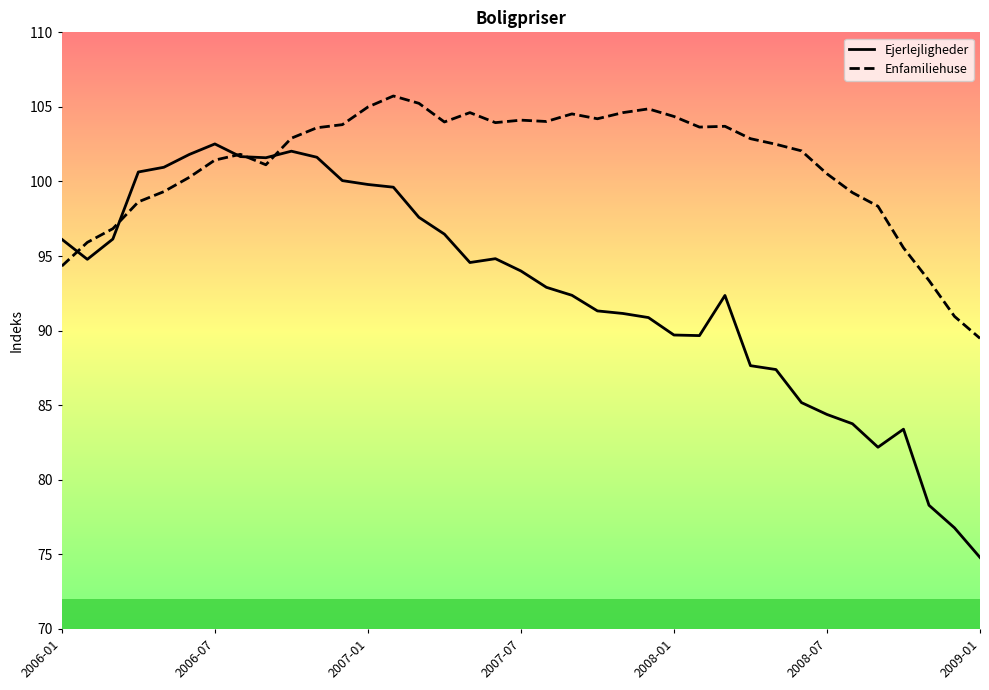

What is the smallest value displayed?

74.8